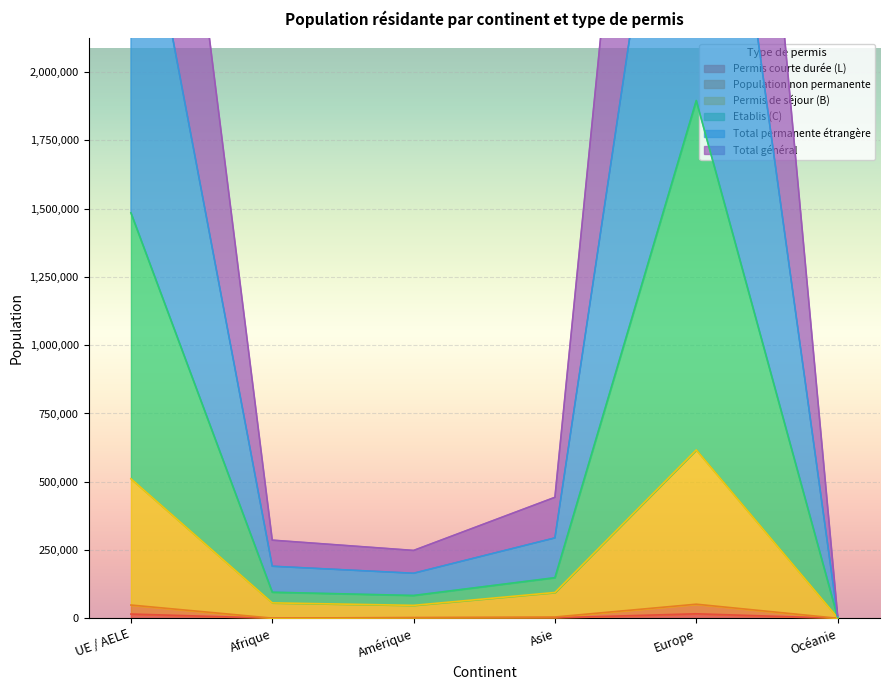

What is the label of the 4th point from the right?

Amérique